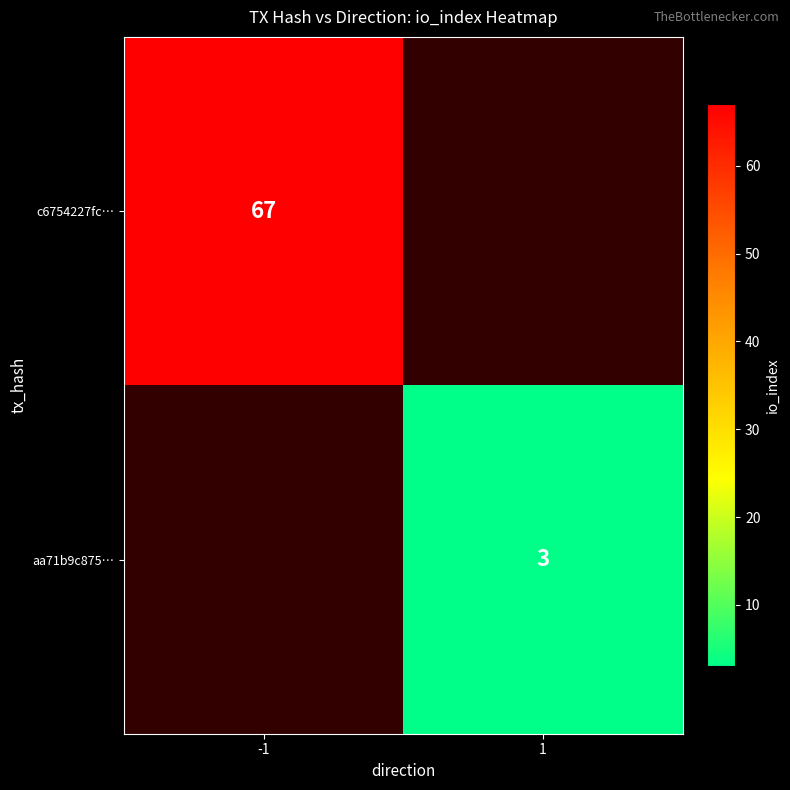

How many data points does each series have?

2